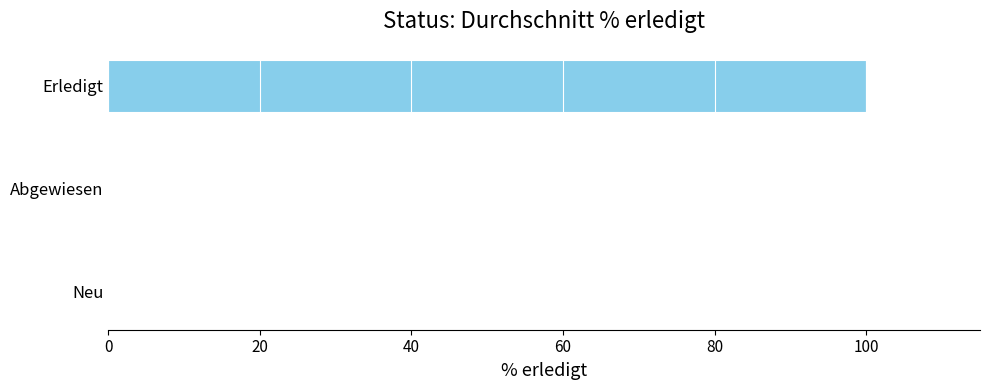

Count the number of data series in this chart.

1